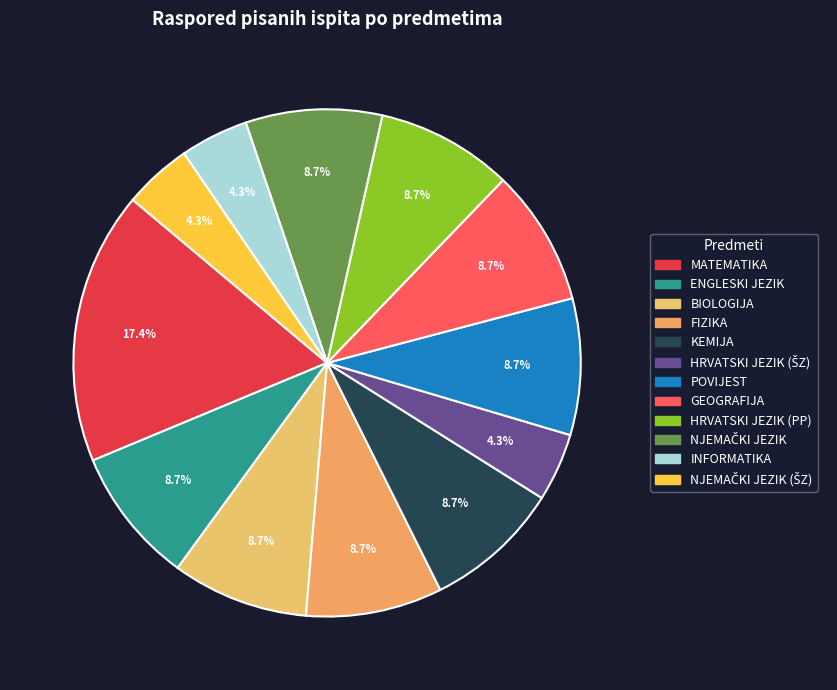

To the nearest percent, what is the average slice percentage?

8%